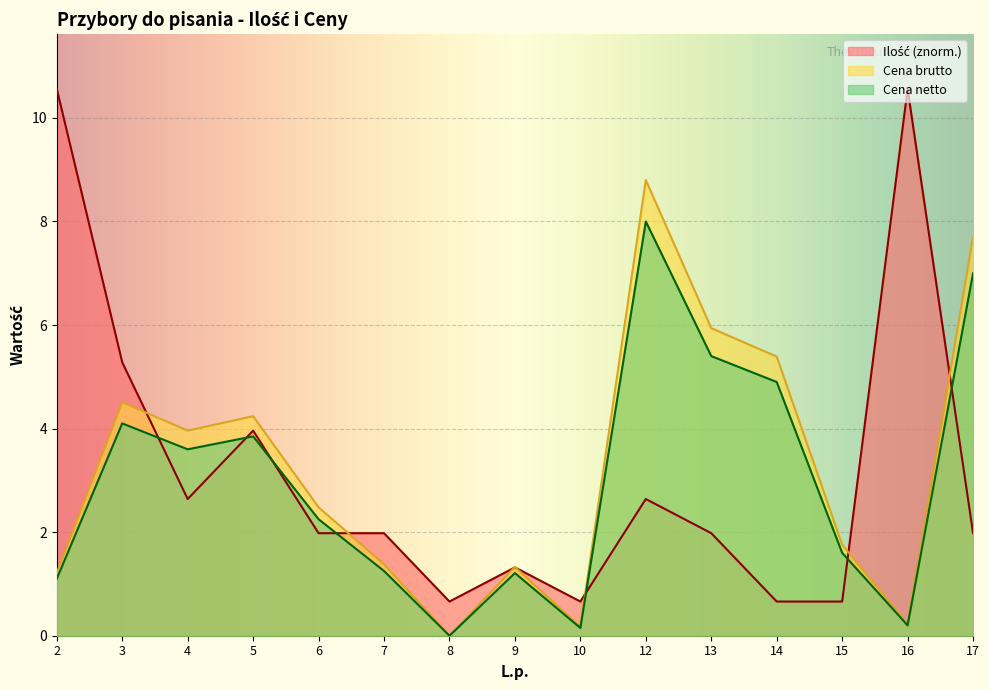

How many data points in Ilość are above 1?

11